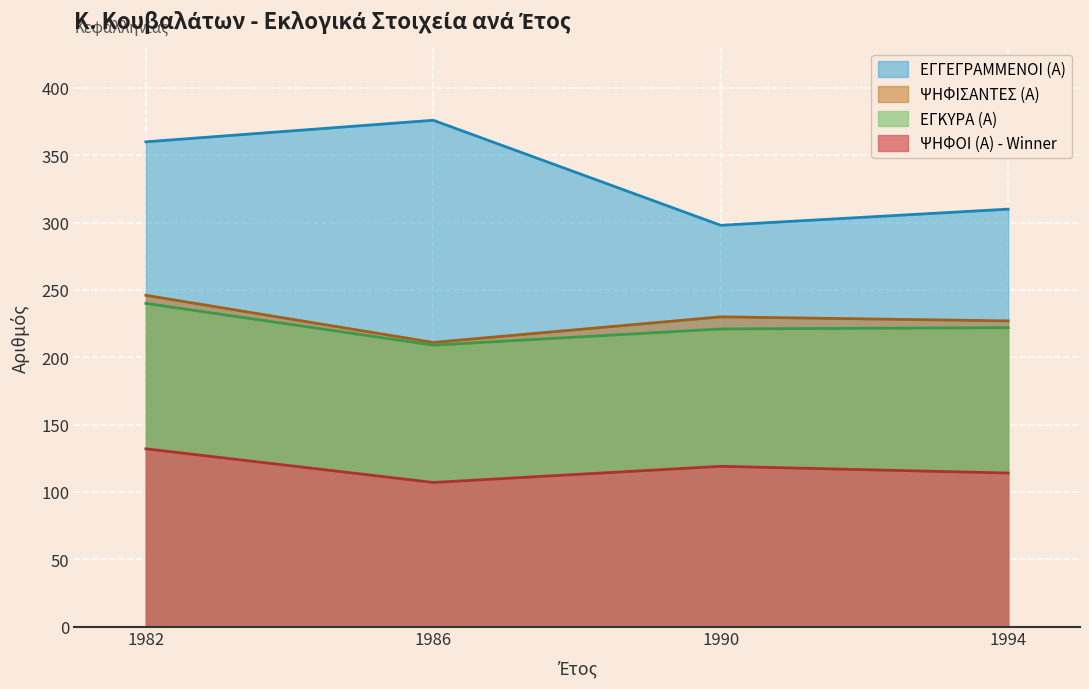

The value of ΕΓΚΥΡΑ (Α) at 1990 is 221. True or false?

True